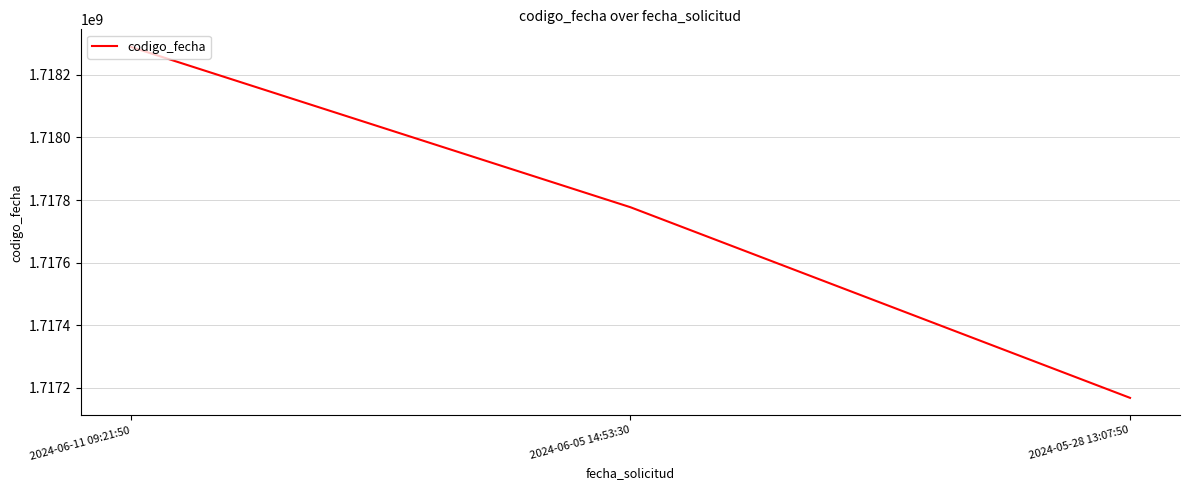

Between 2024-05-28 13:07:50 and 2024-06-11 09:21:50, which is larger?

2024-06-11 09:21:50